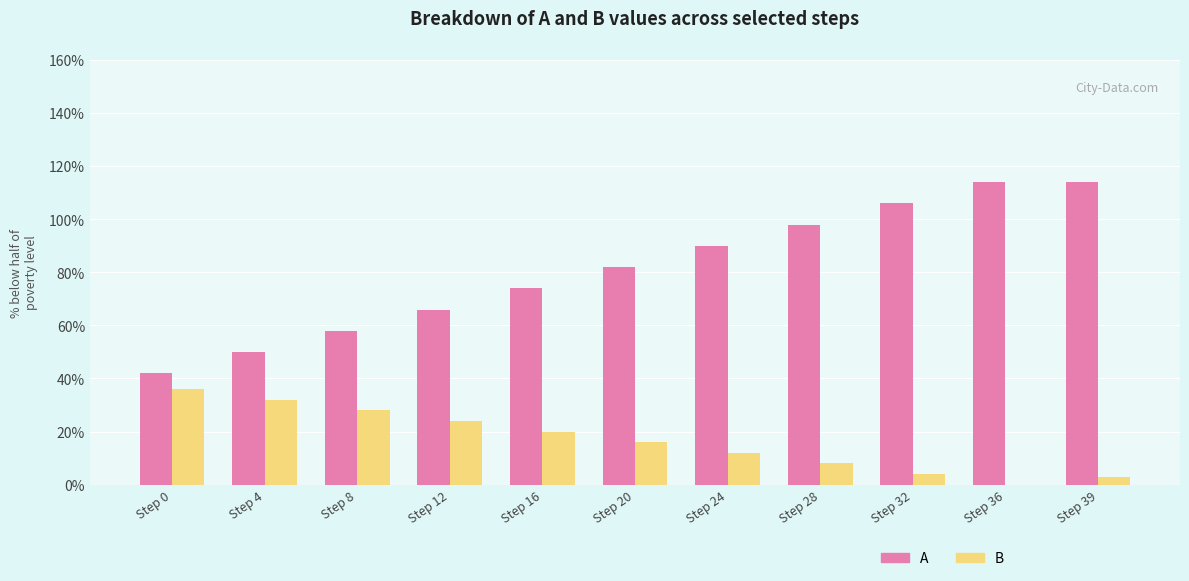

Which series has the largest total across all categories?

A